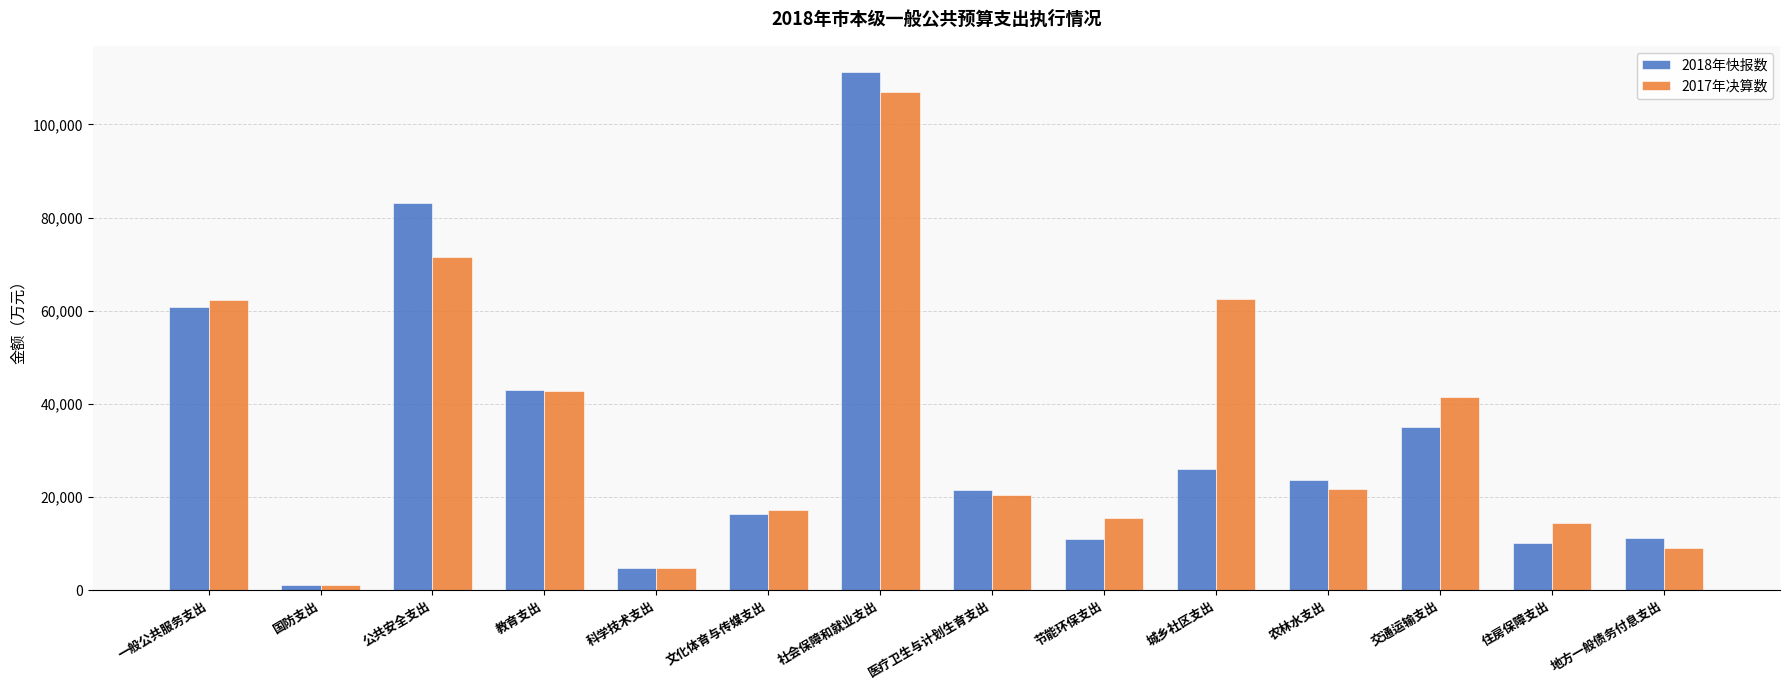

What is the average value of the 2017年决算数 series?

35135